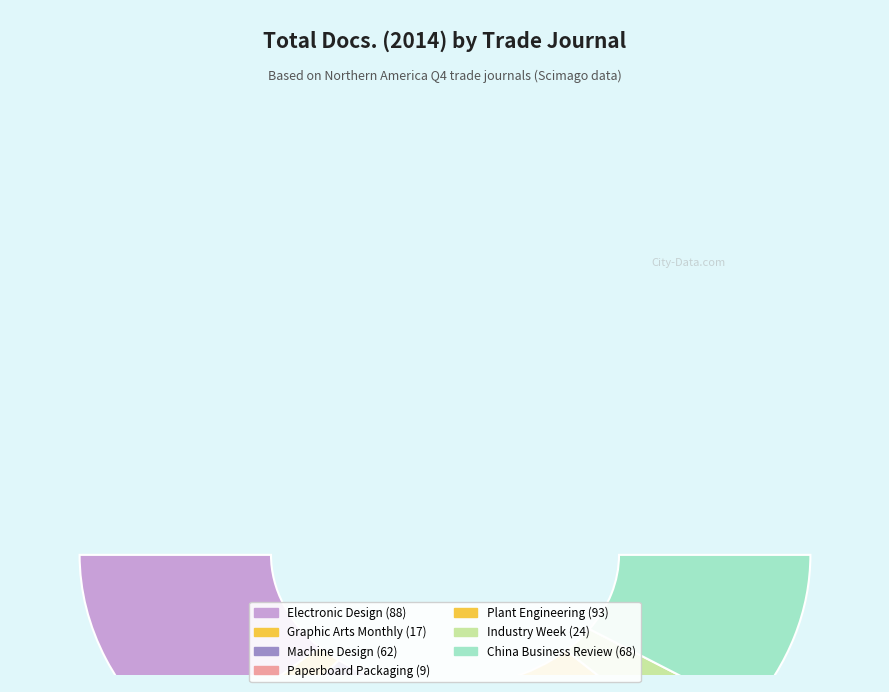

Which category has the biggest portion of the pie?

Plant Engineering